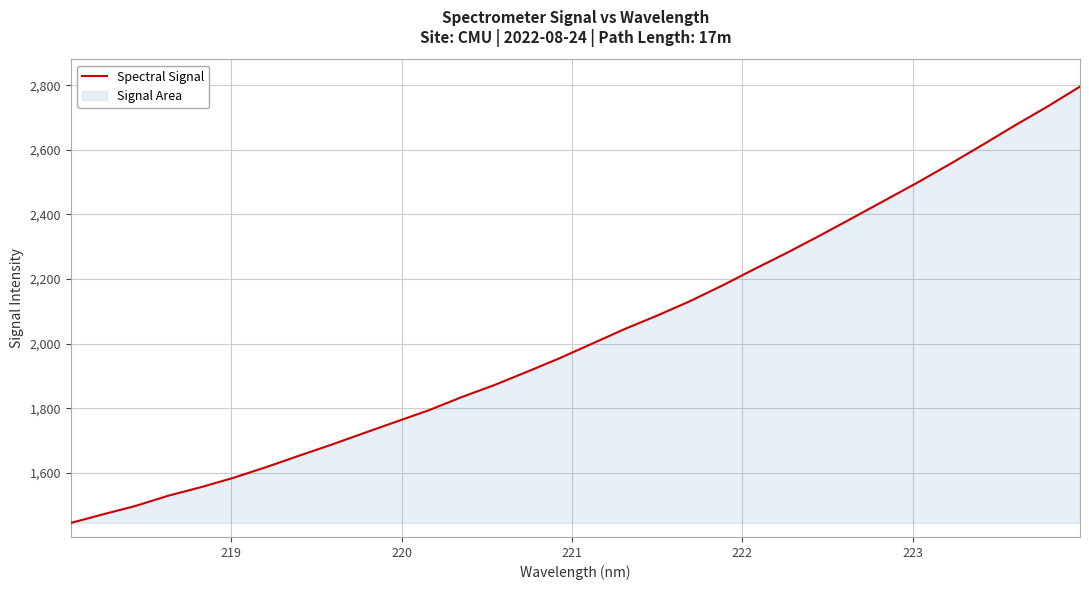

What is the difference between the maximum and minimum values?

1350.2